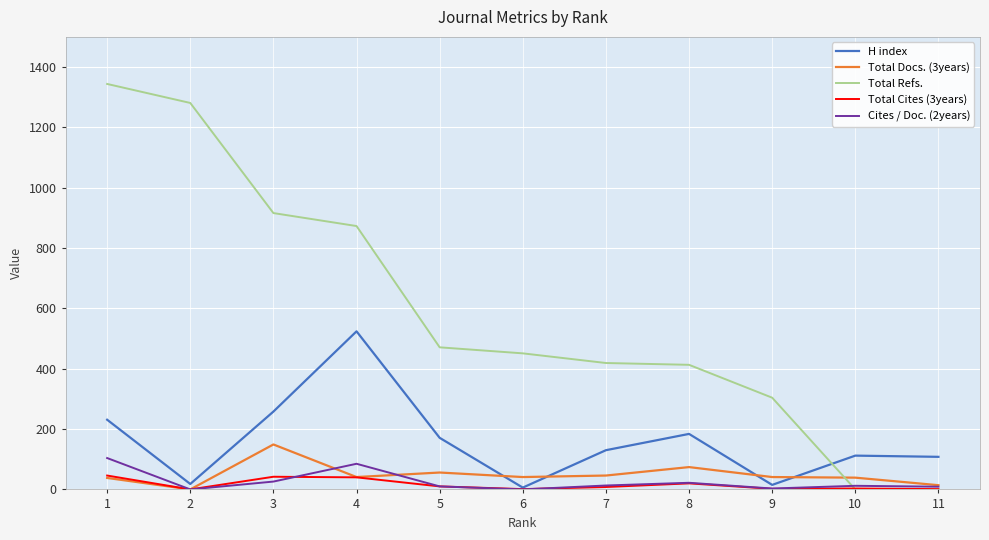

Does the chart have visible grid lines?

Yes